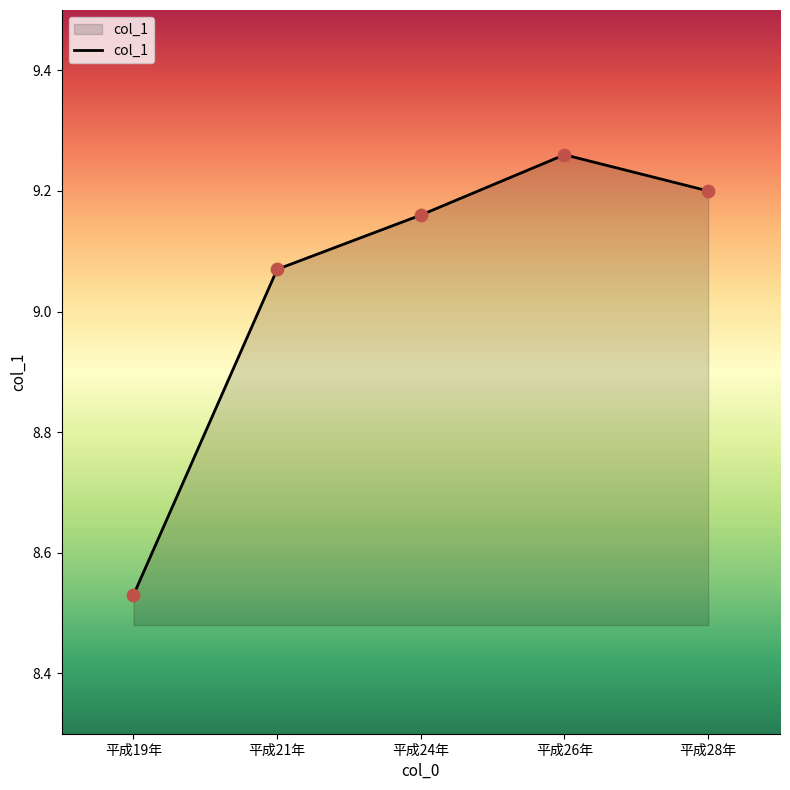

Between 平成21年 and 平成24年, which is larger?

平成24年